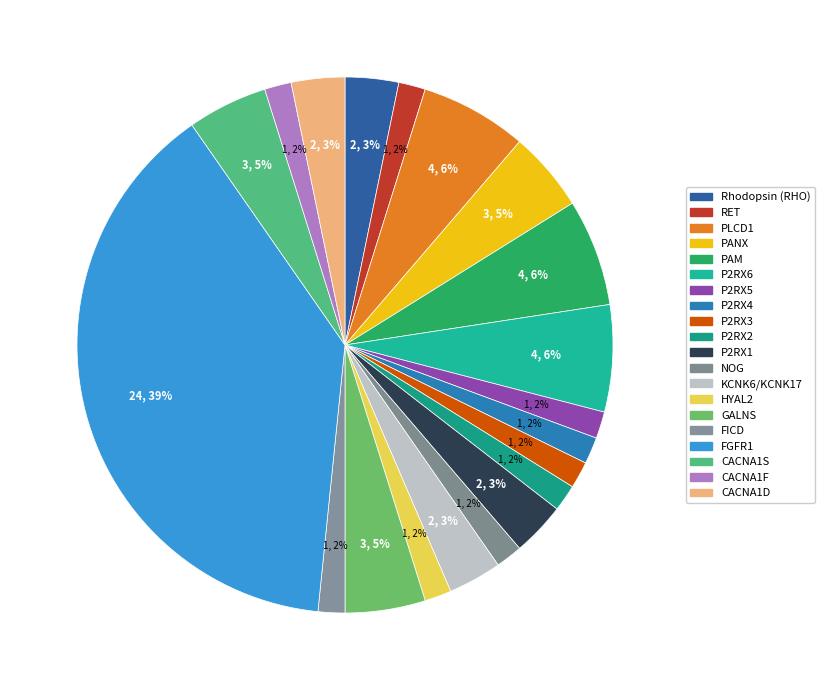

Which category has the biggest portion of the pie?

FGFR1